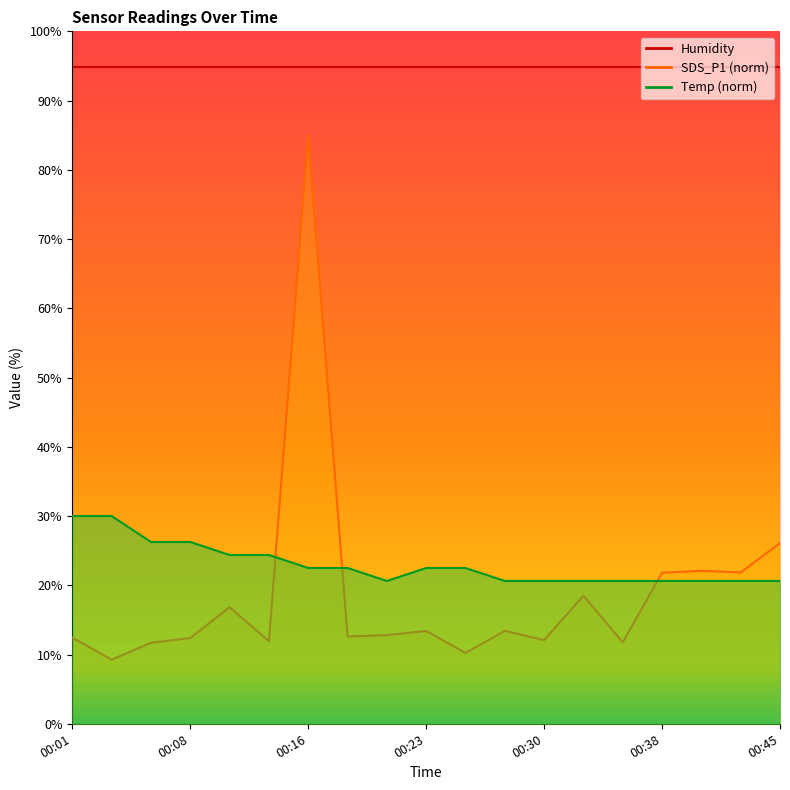

At how many categories does at least one series exceed 9?

19